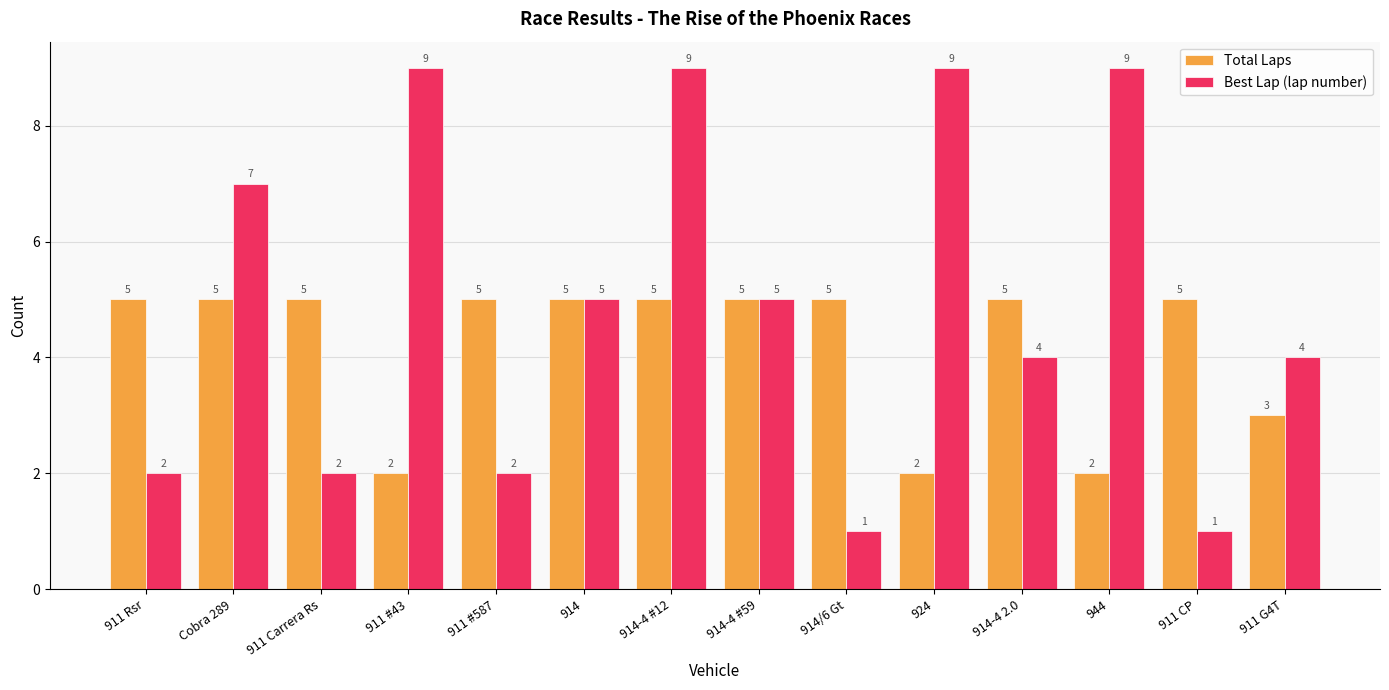

What is the difference between the Best Lap (lap number) values at 914-4 2.0 and 914?

1